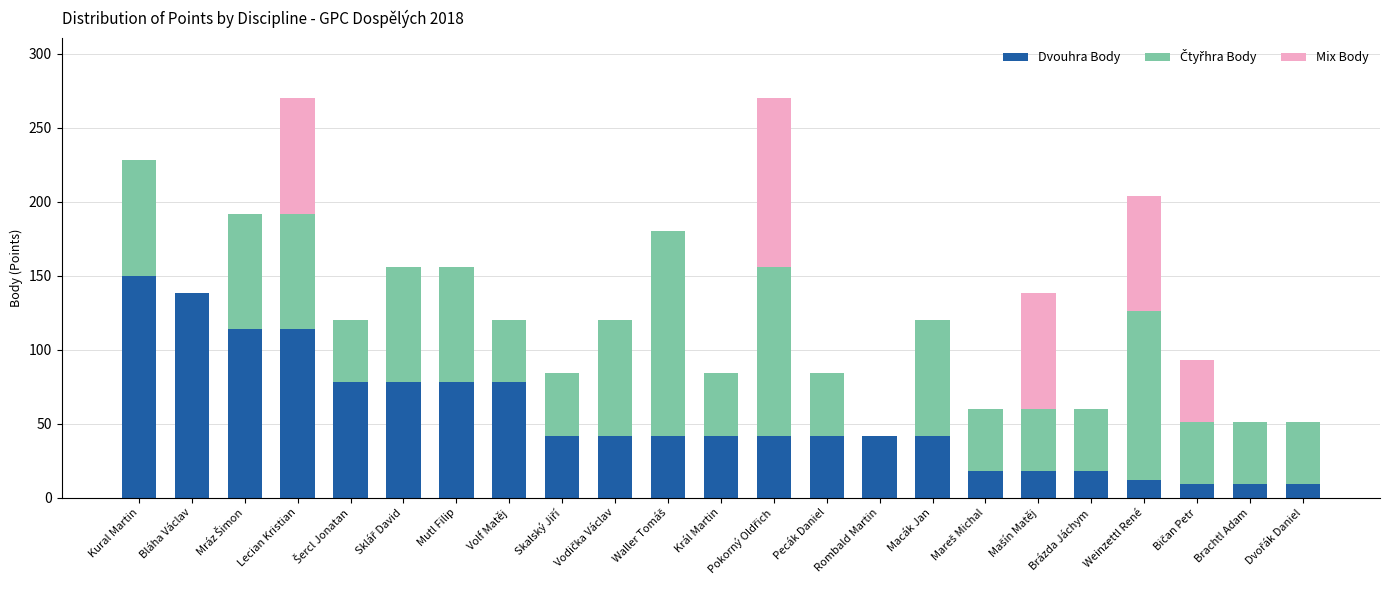

What is the total value across all series at Pecák Daniel?

84